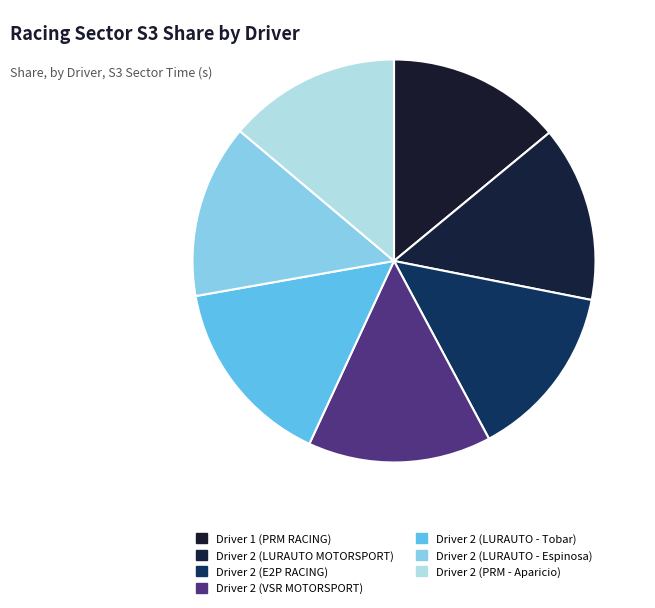

Count the number of slices in the pie.

7